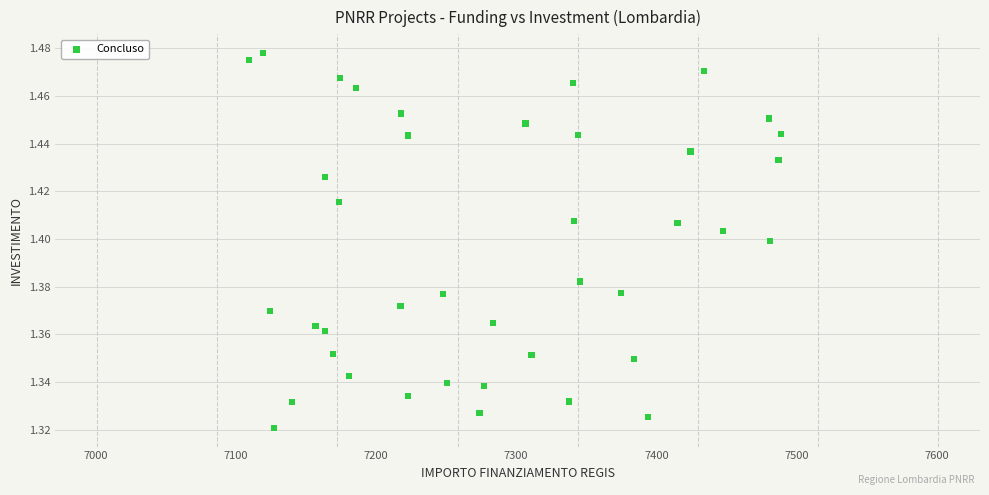

What is the range of X values (max minus min)?

379.7